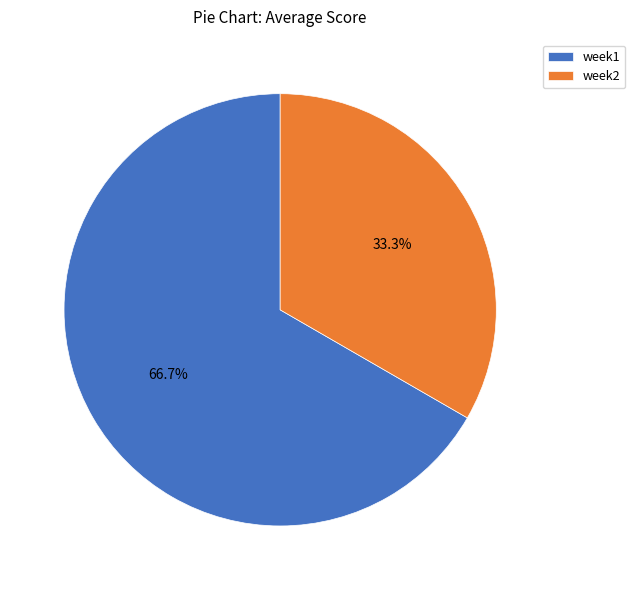

What percentage do week1 and week2 together represent?

100.0%